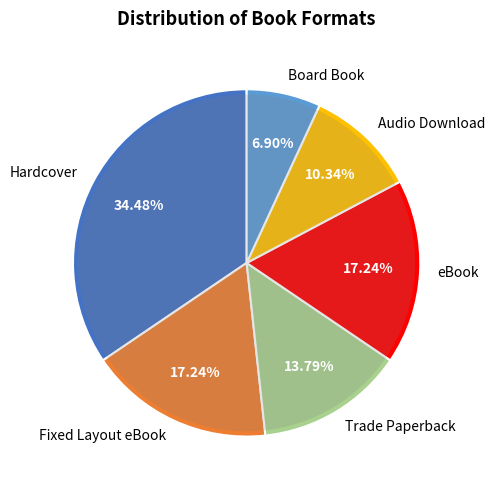

To the nearest percent, what is the difference between the Trade Paperback and eBook slice percentages?

3%